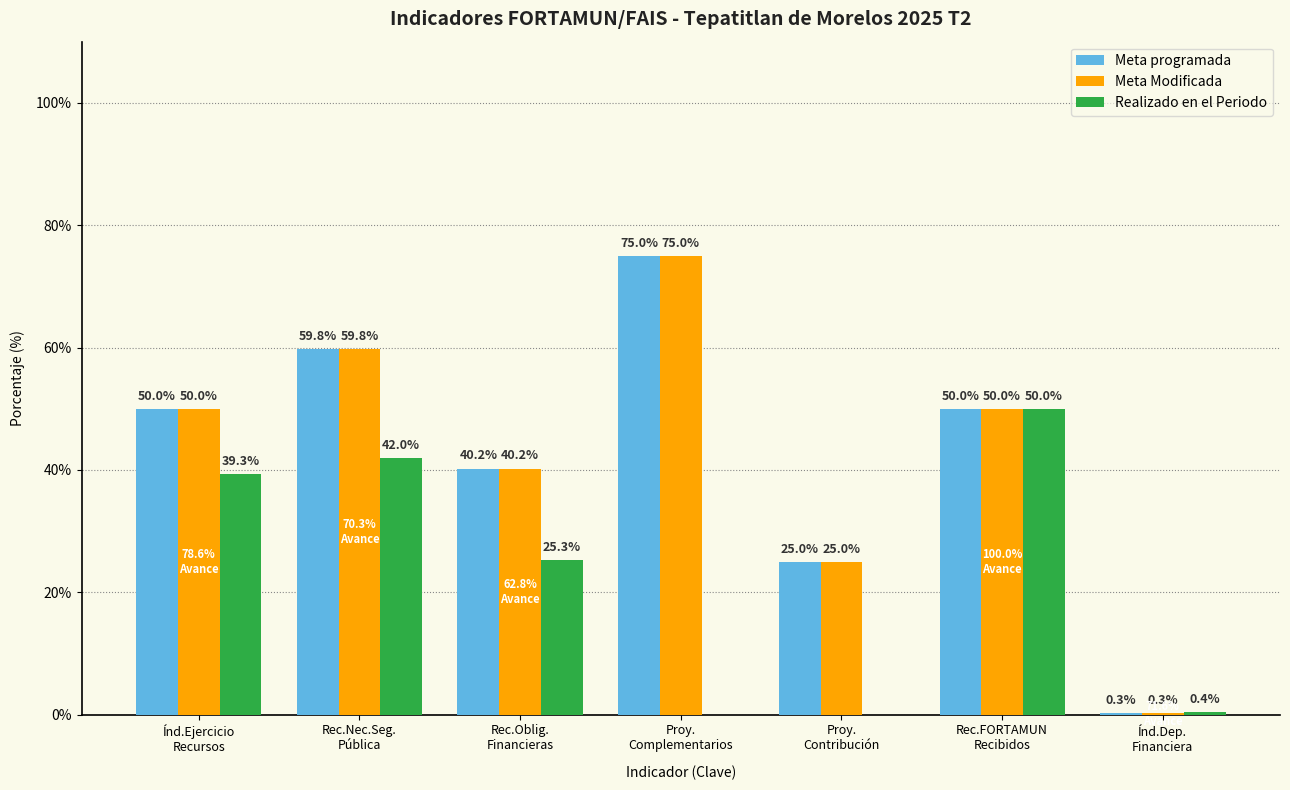

What is the sum of all Meta Modificada values?

300.3